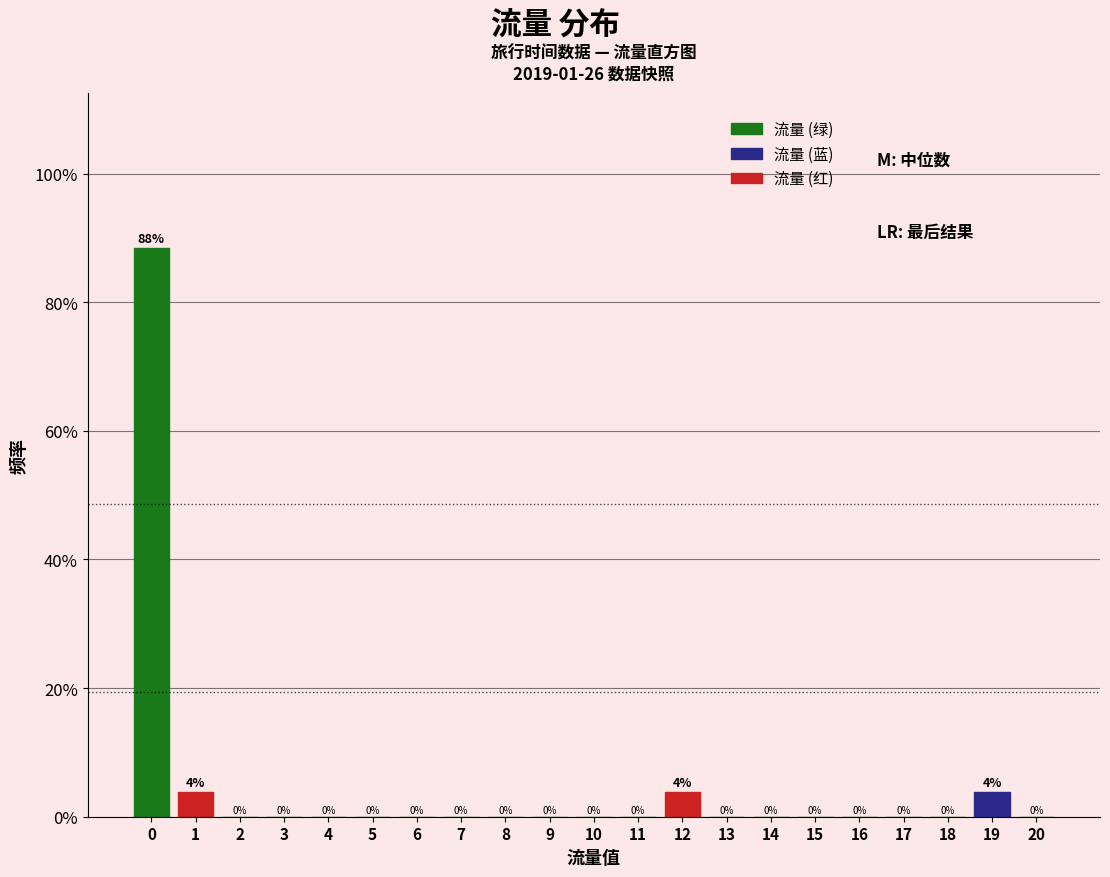

The chart shows a value of 0.0 at 9. True or false?

True